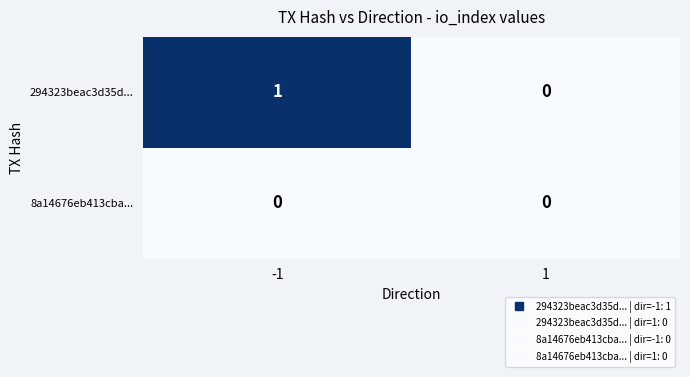

Between -1 and 1, which series saw the biggest shift?

294323beac3d35d...